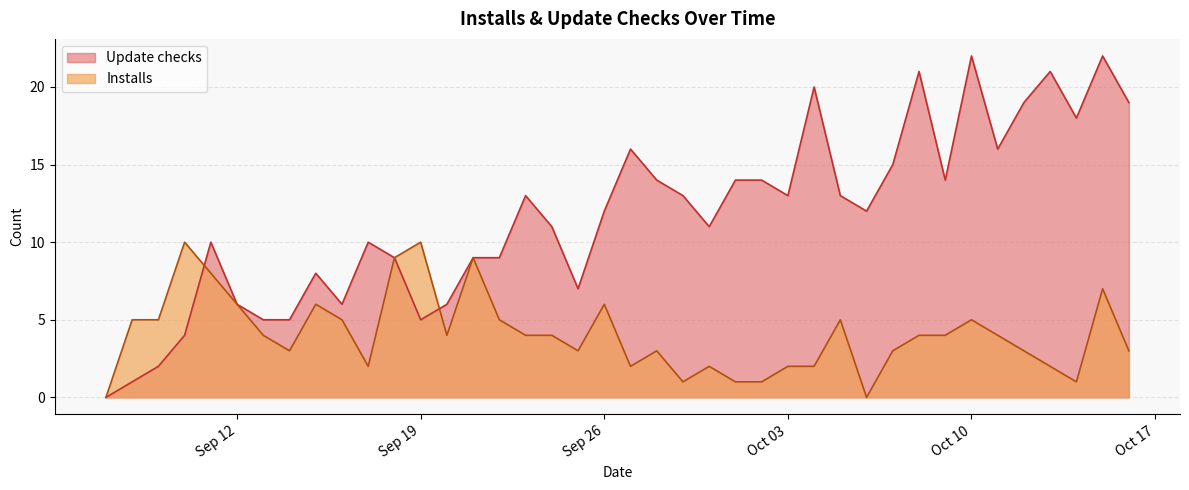

List the series in order of their overall mean, lowest first.

Installs, Update checks